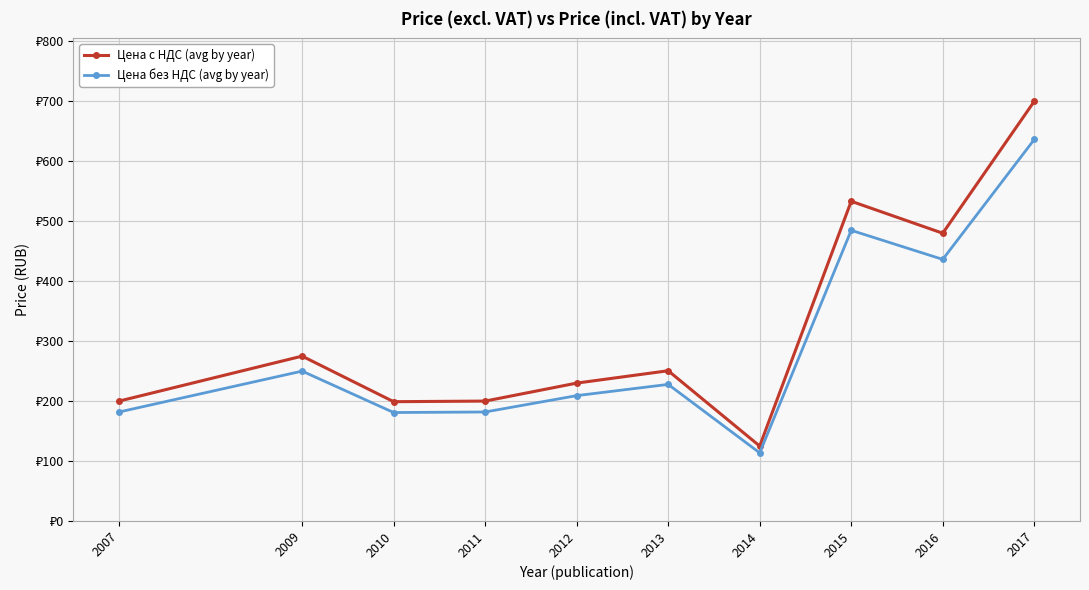

At which label is Цена без НДС (avg by year) closest to 375?

2016